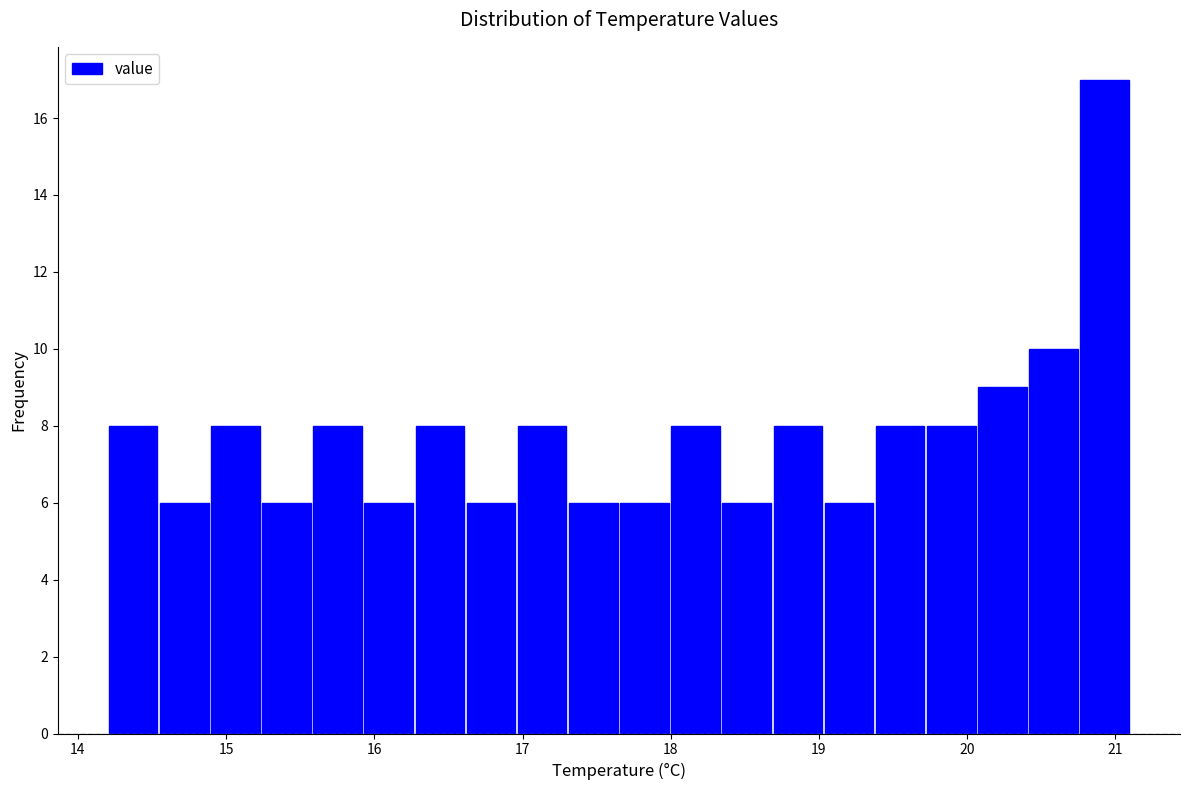

Read against the x-axis, roughly where is the centre of the tallest bar?

20.9